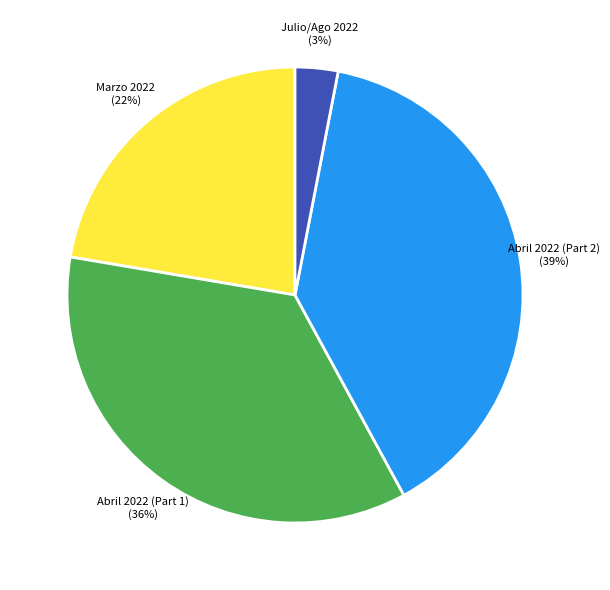

What percentage is the Abril 2022 (Part 2) (39%) slice, to the nearest percent?

39%